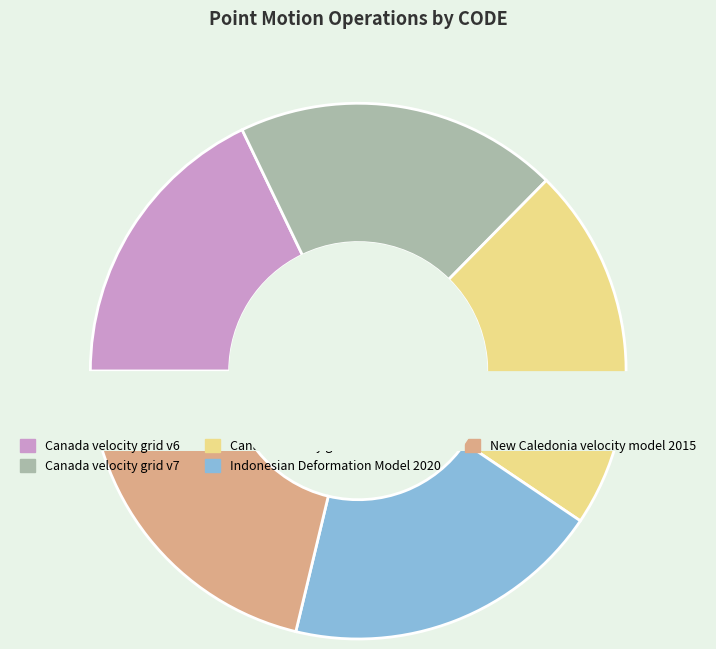

What percentage do Canada velocity grid v8 and Indonesian Deformation Model 2020 together represent?

41.4%